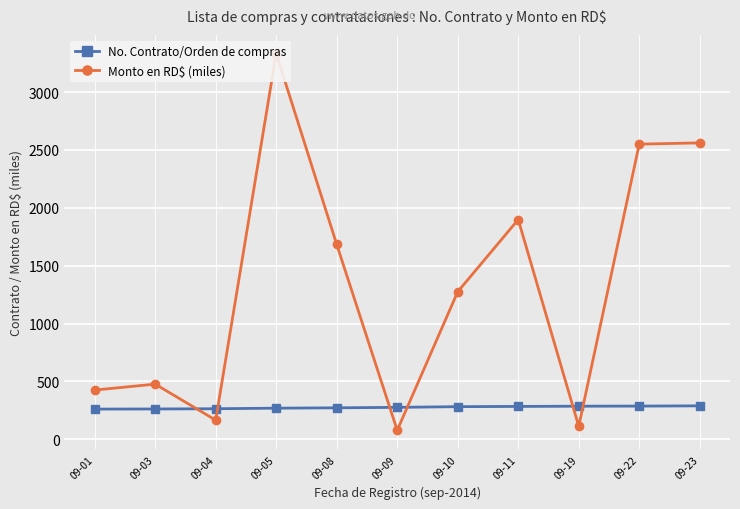

Rank the series by their average value, from highest to lowest.

Monto en RD$ (miles), No. Contrato/Orden de compras